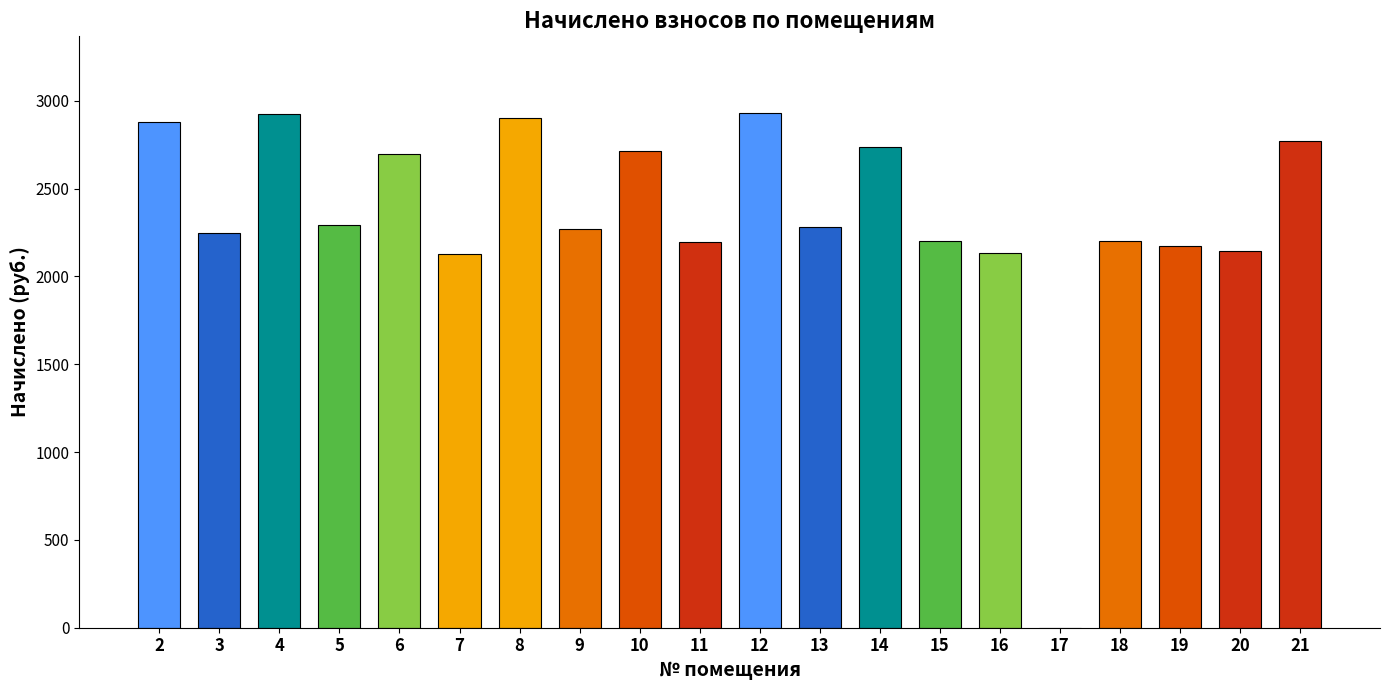

What is the sum of the values at 19 and 12?

5099.1